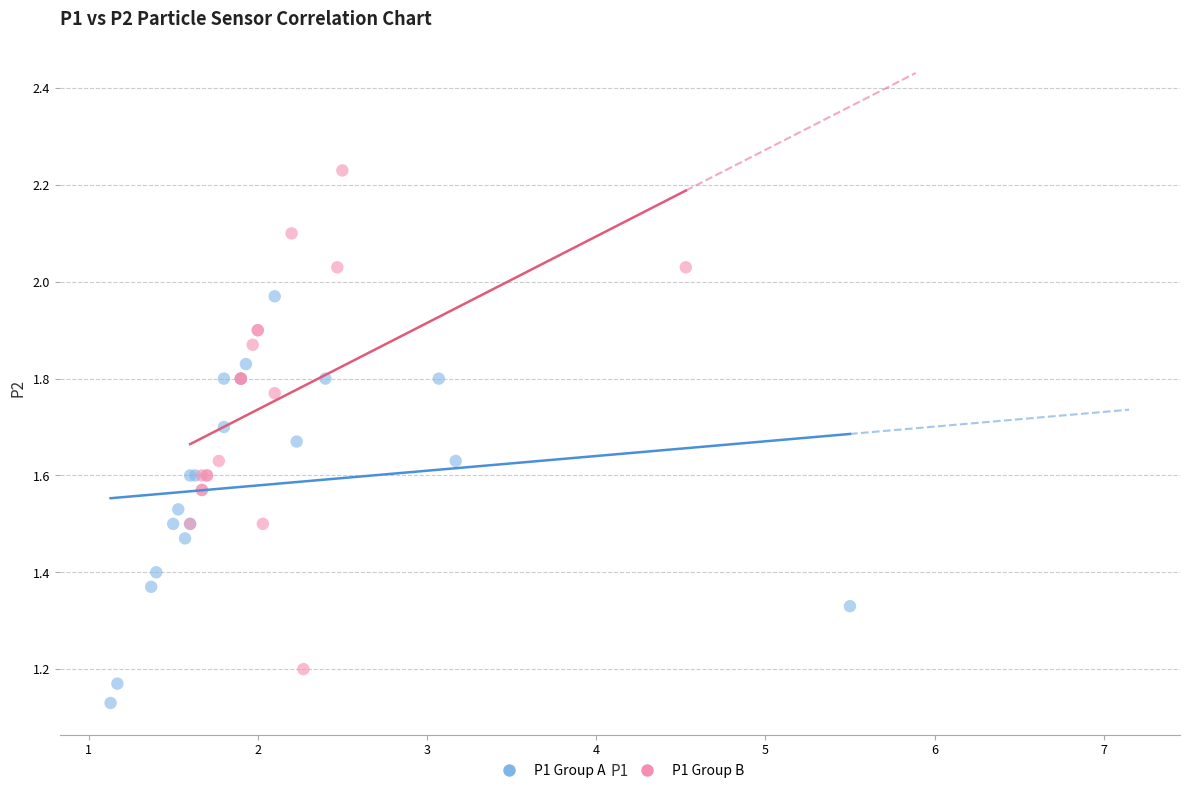

Which series contains the highest Y value?

P1 Group B